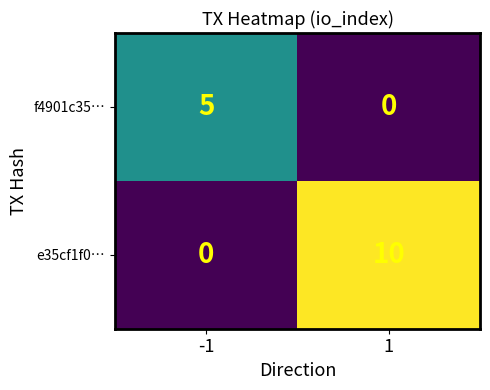

What is the greatest value displayed?

10